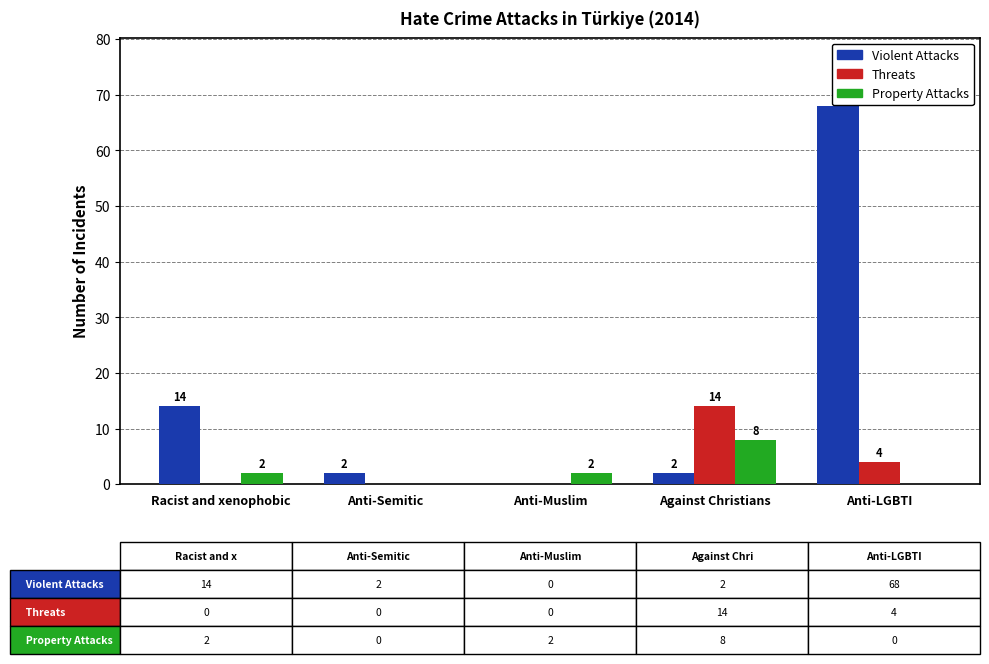

Which label corresponds to the largest value in the chart?

Anti-LGBTI